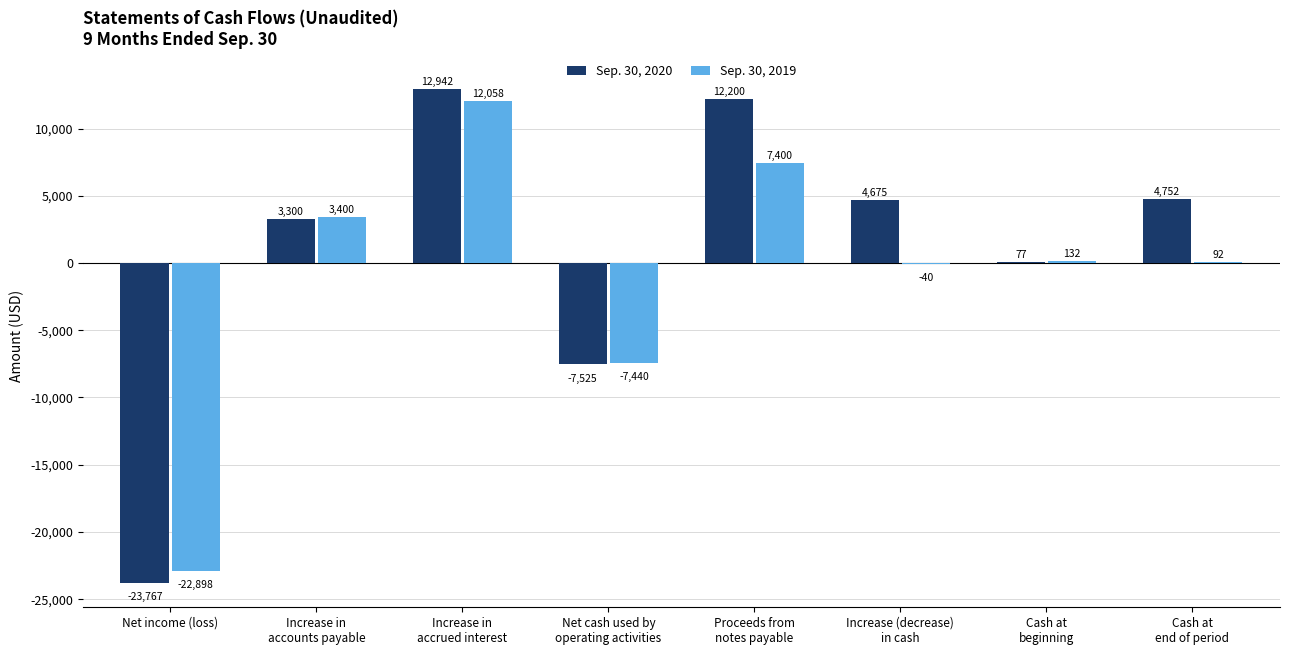

True or false: Sep. 30, 2020 has a value of 22191 at Increase in
accrued interest.

False